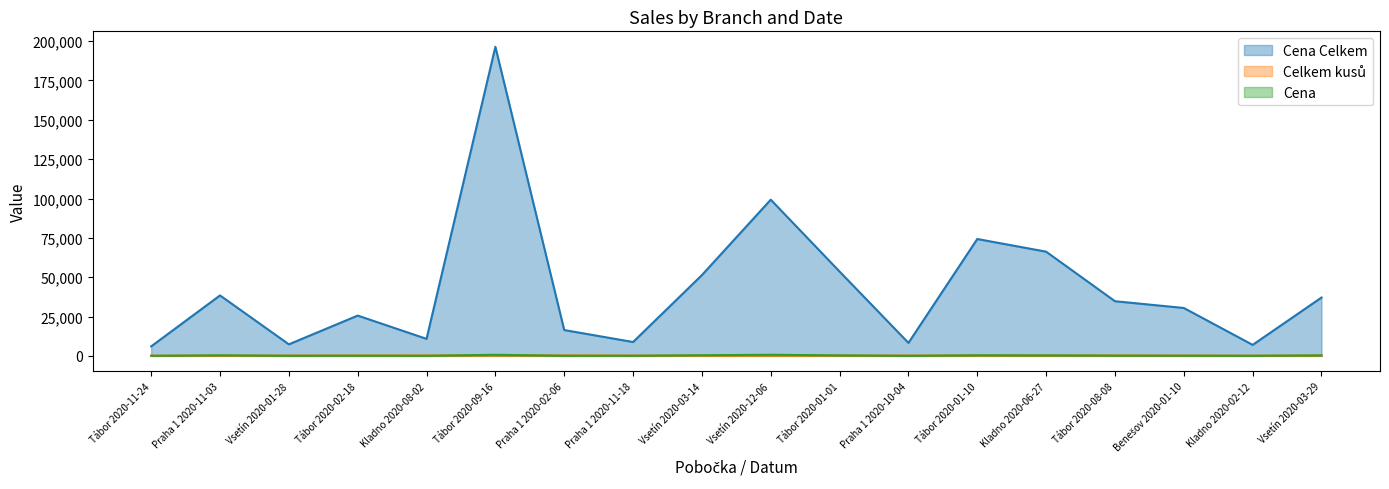

What position from the right is Tábor 2020-02-18?

15